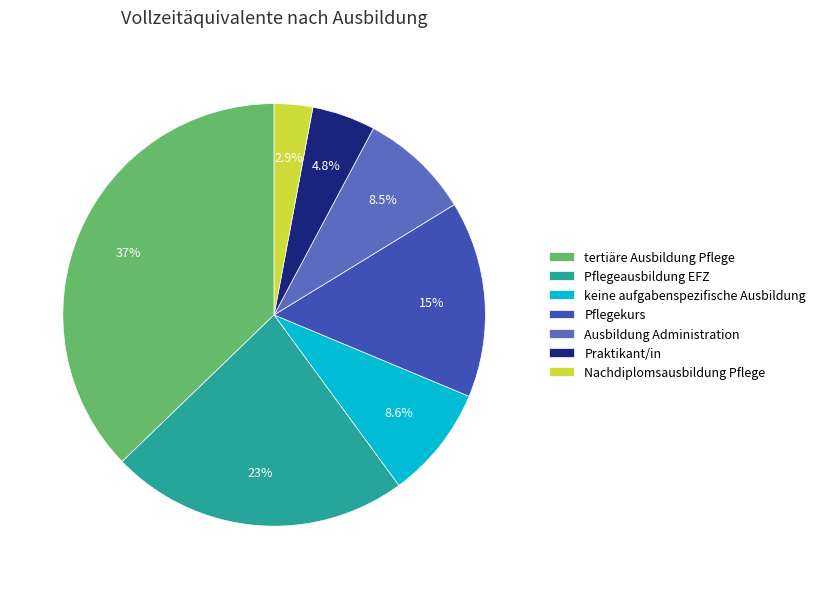

To the nearest percent, what is the difference between the largest and smallest slice percentages?

34%